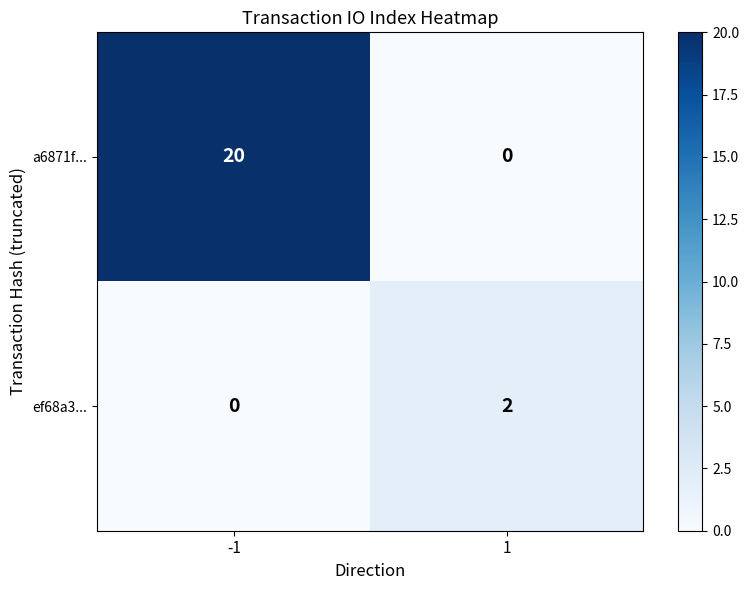

True or false: ef68a3... has a value of 1 at 1.

False